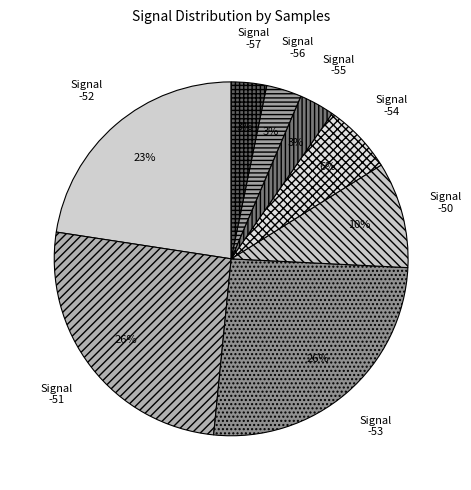

What percentage is the Signal -50 slice, to the nearest percent?

10%